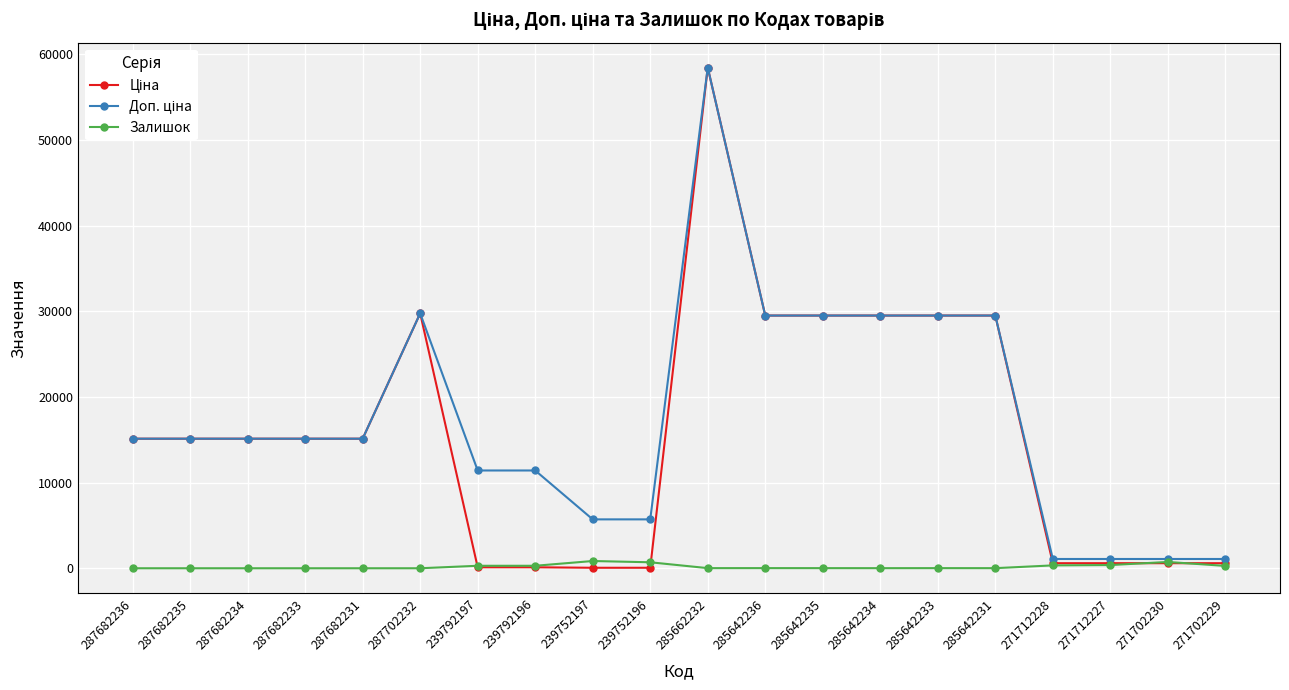

At which category is the sum across all series the highest?

285662232